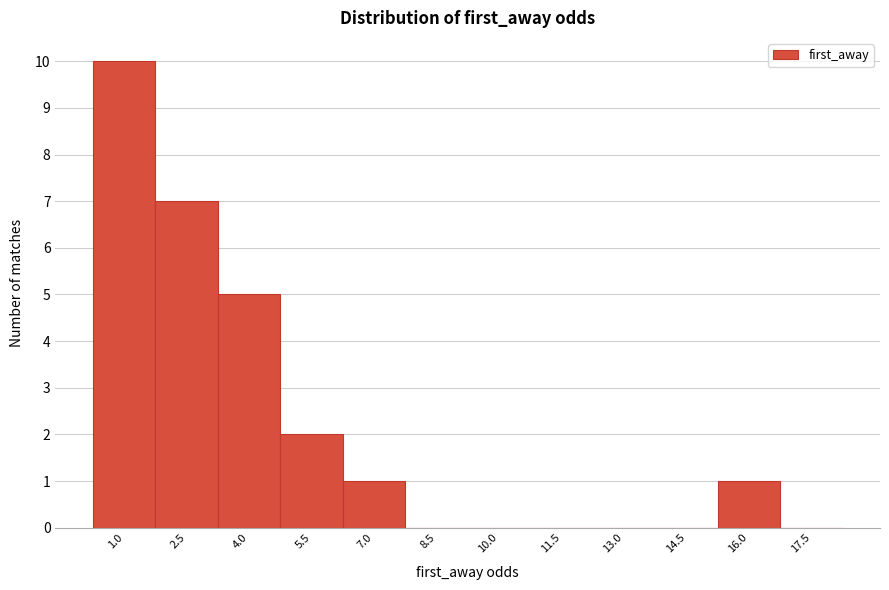

Reading right to left, list all the values displayed in this chart.

17.5=0	16.0=1	14.5=0	13.0=0	11.5=0	10.0=0	8.5=0	7.0=1	5.5=2	4.0=5	2.5=7	1.0=10